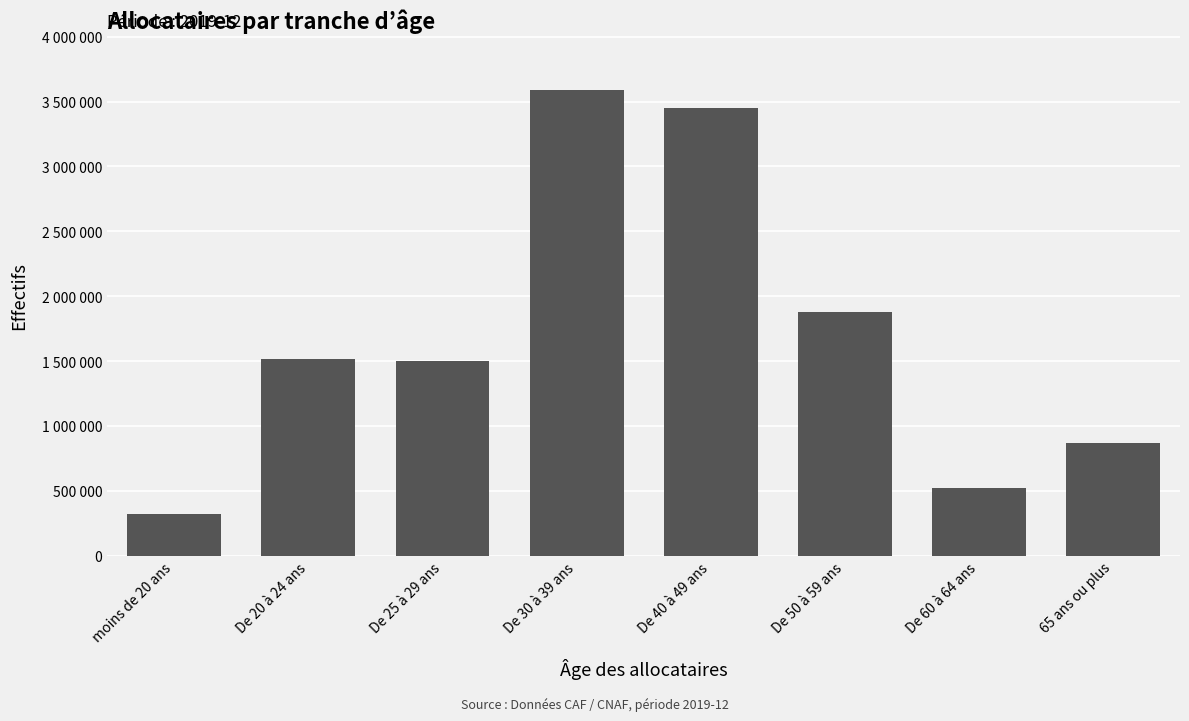

Between De 40 à 49 ans and De 25 à 29 ans, which is larger?

De 40 à 49 ans